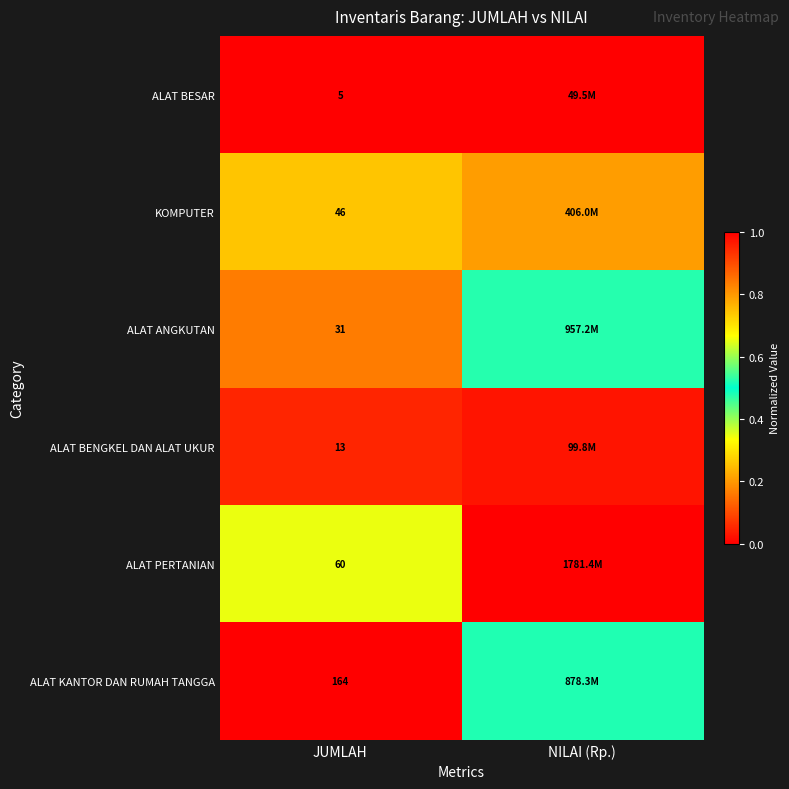

What is the greatest value displayed?

1.0